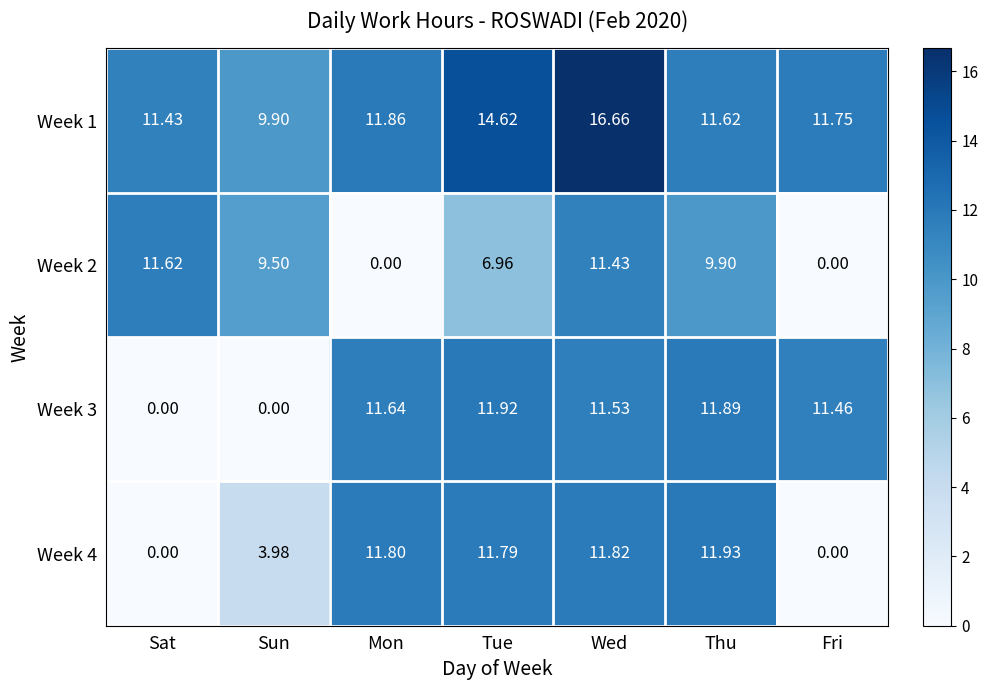

Where does the Week 3 series first go above 11?

Mon